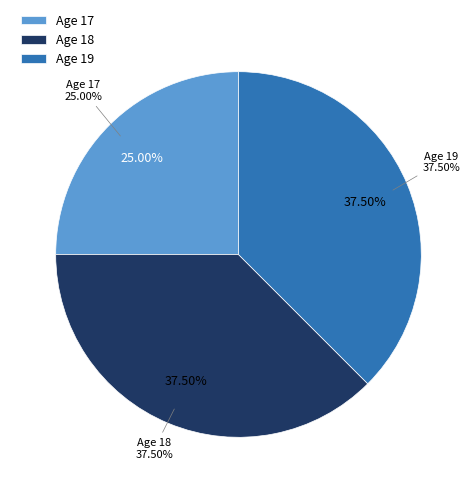

The 8 slice represents 1% of the pie. True or false?

False